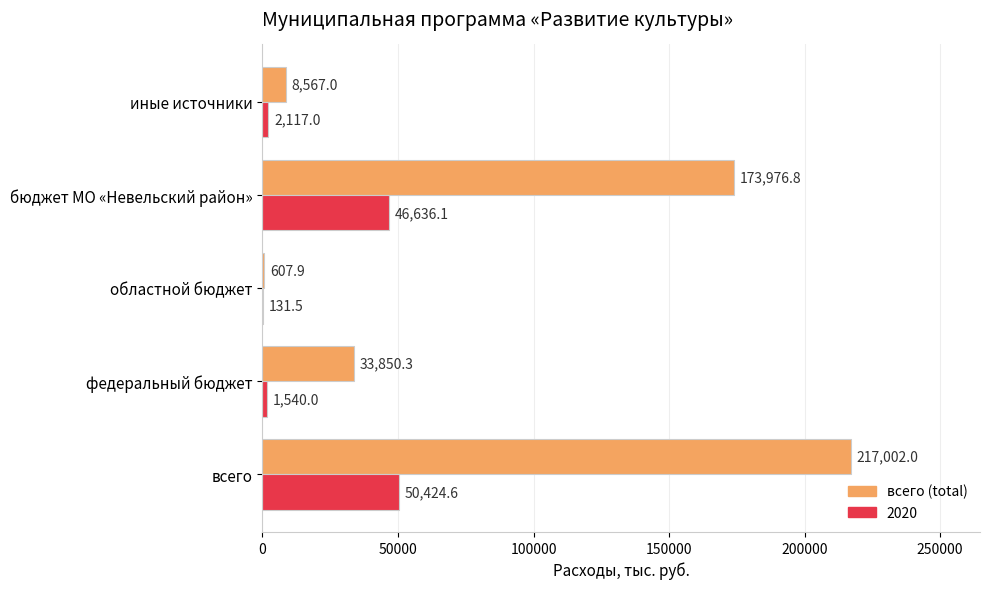

Between всего and областной бюджет, which series saw the biggest shift?

всего (total)